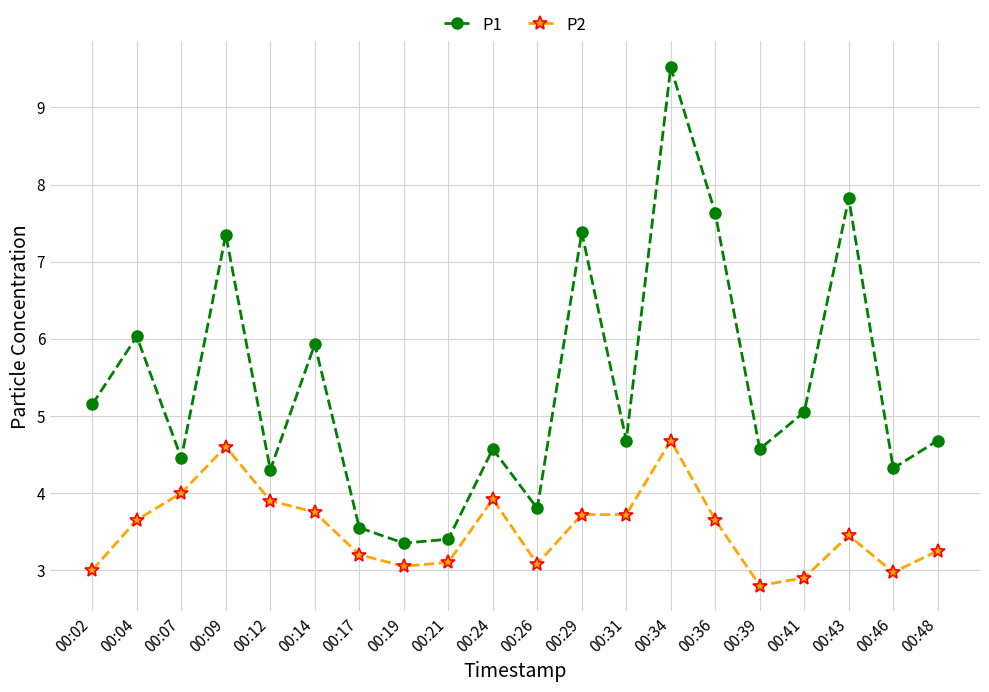

The P1 series shows 3.5 at 00:17. True or false?

True